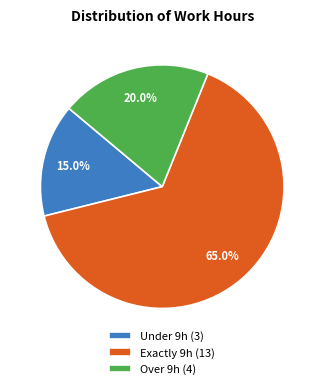

How much of the chart is everything except Exactly 9h (13)?

35.0%